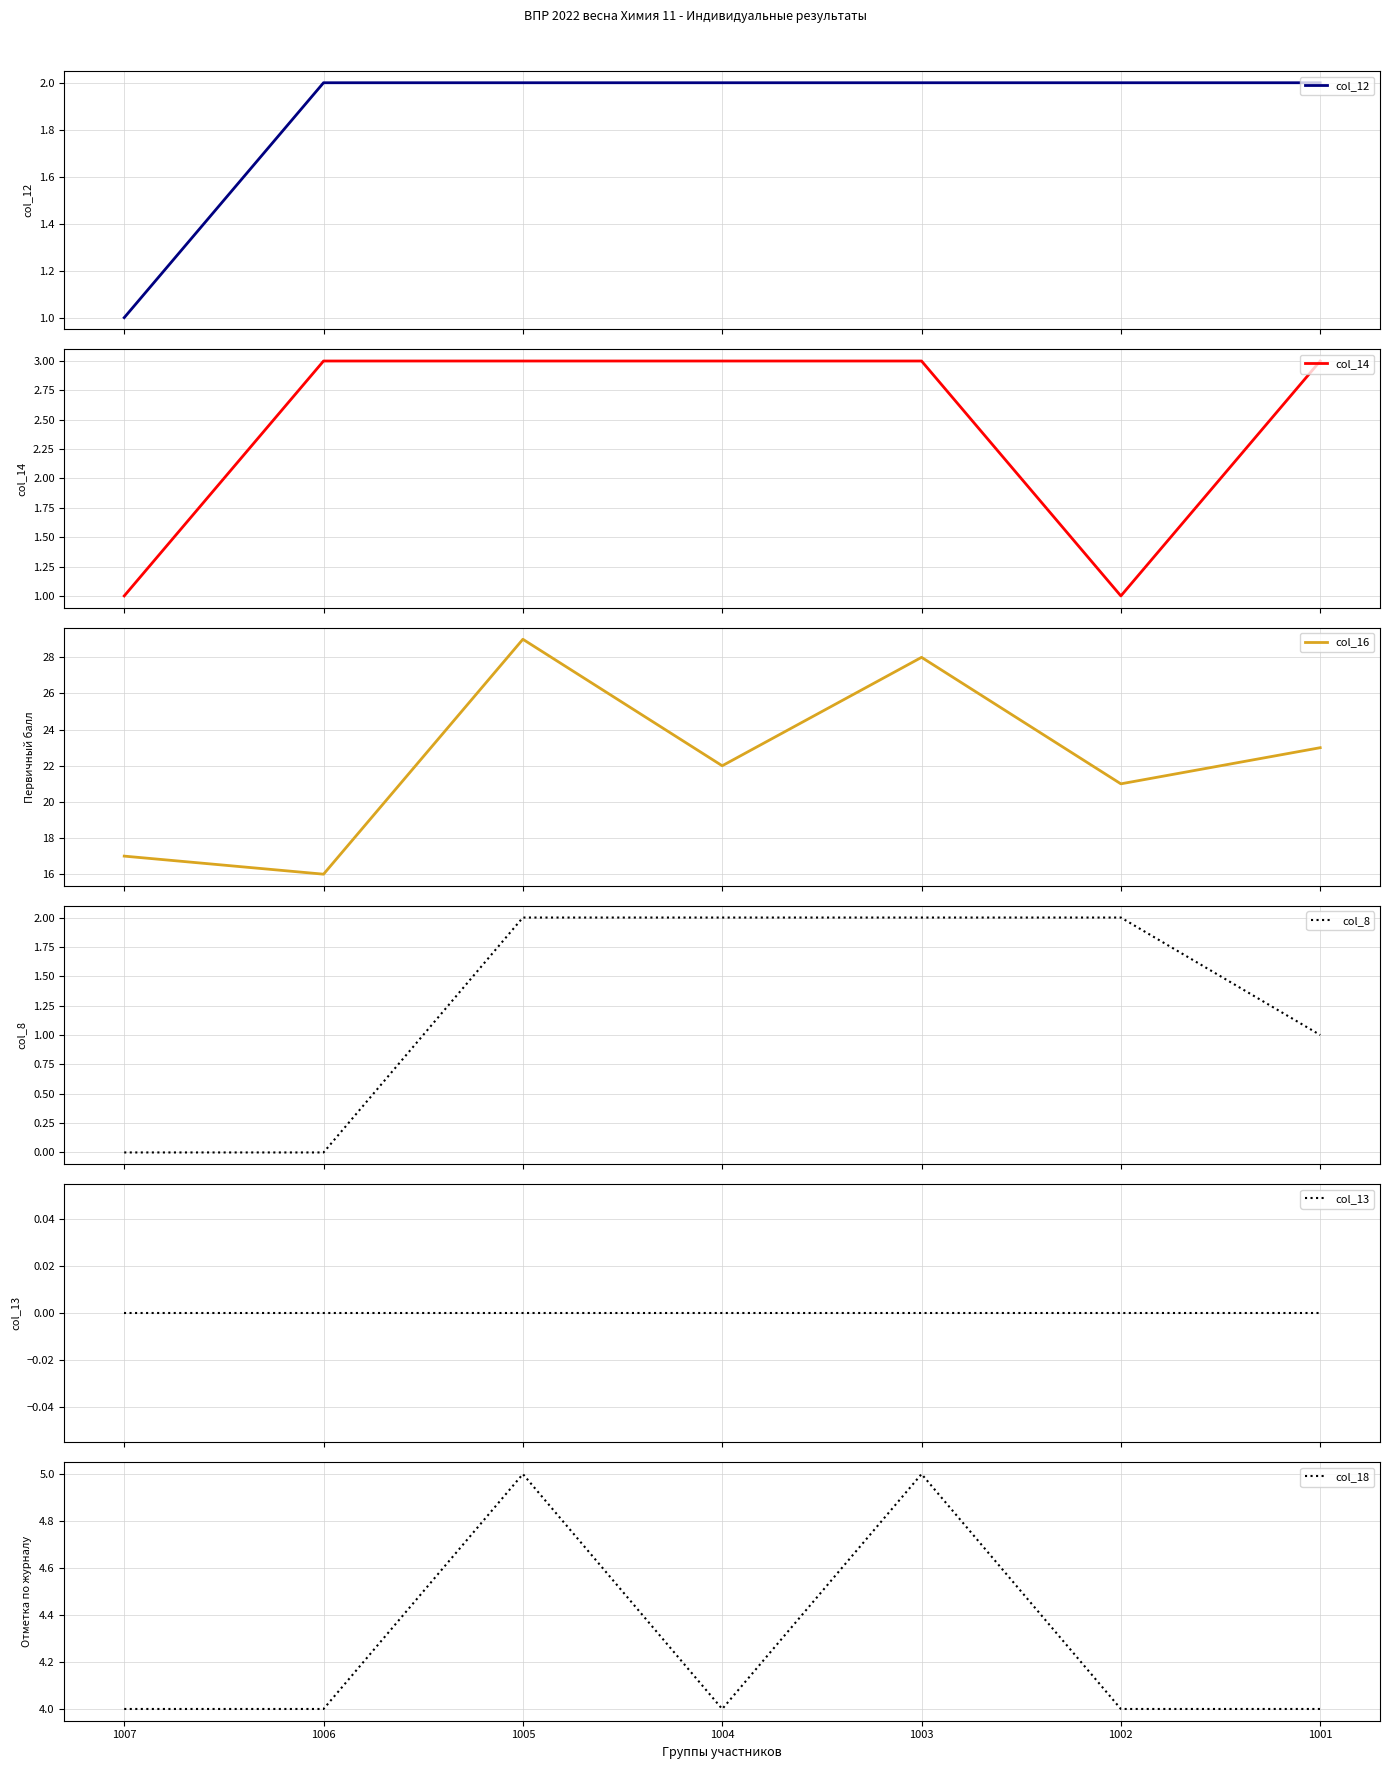

Which category has the highest value in the col_13 series?

1007